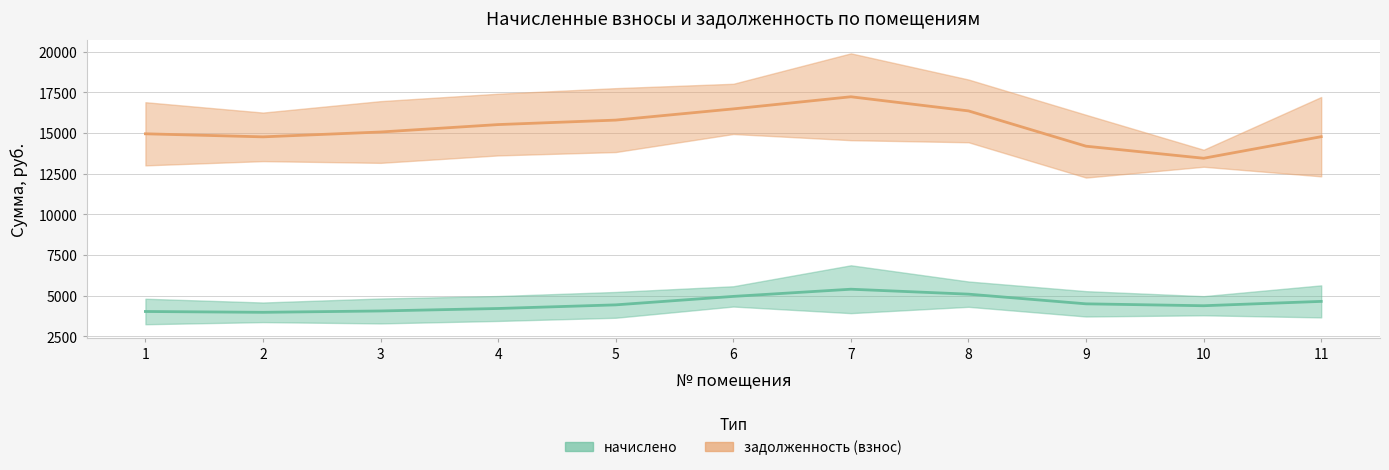

True or false: начислено has more than 0 interior local peaks.

True